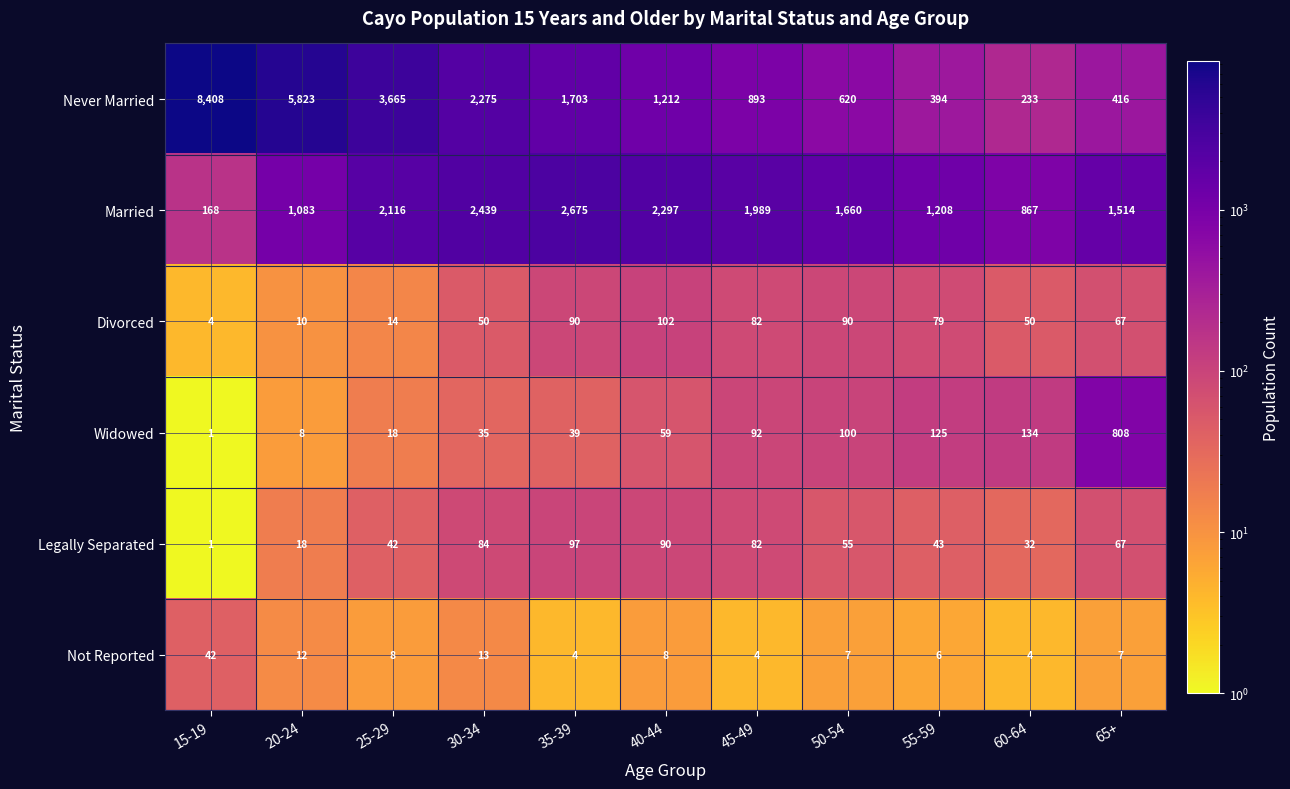

What is the sum of all Legally Separated values?

611